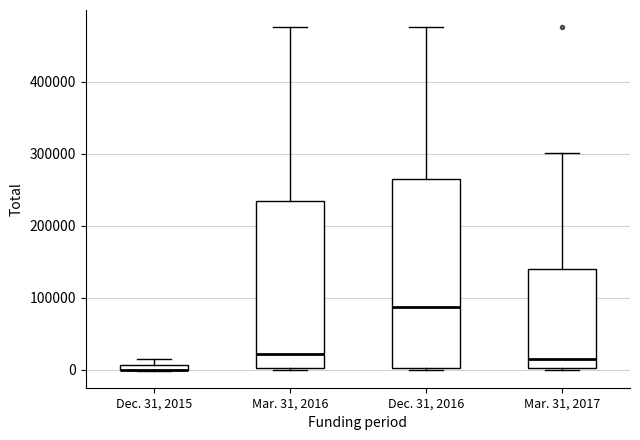

Comparing the boxes themselves (not the whiskers), which one is the tallest?

Dec. 31, 2016